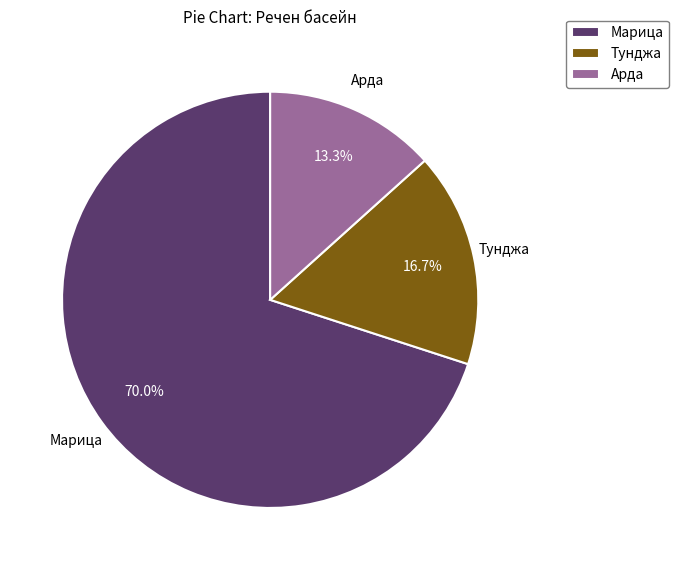

To the nearest percent, what is the combined percentage of Арда and Тунджа?

30%